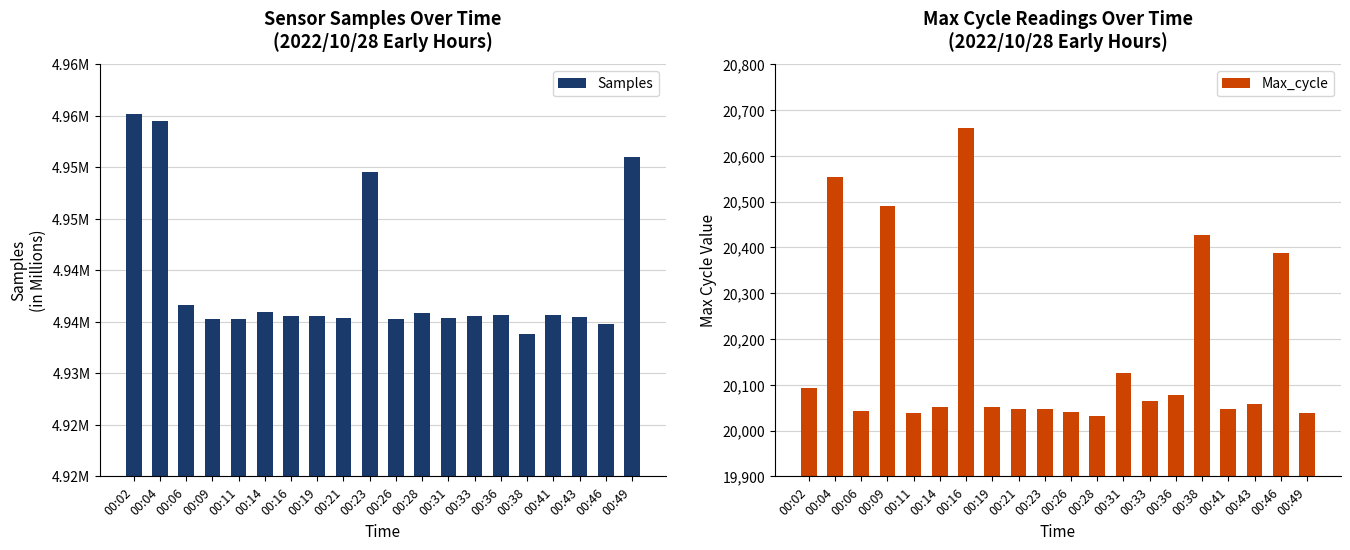

Which series changed the most between 00:26 and 00:43?

Max_cycle